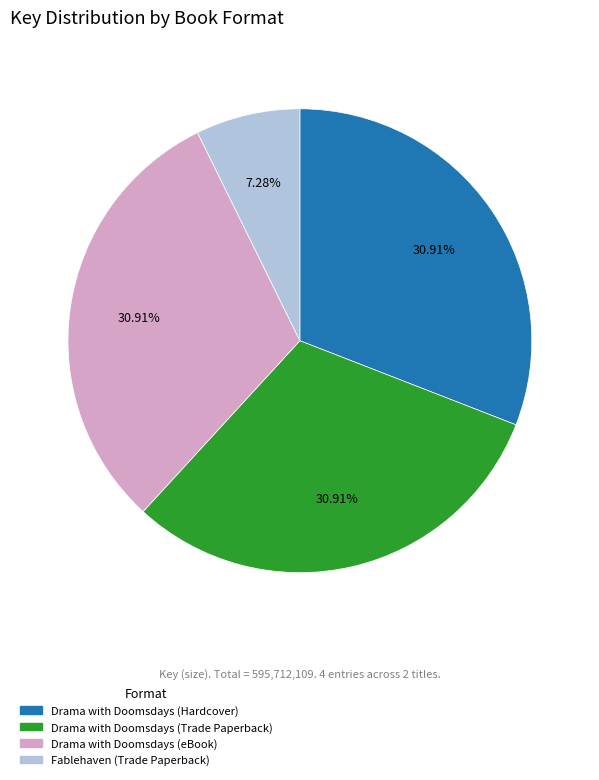

Approximately how many times larger is the value at Fablehaven (Trade Paperback) compared to Drama with Doomsdays (eBook)?

0.2